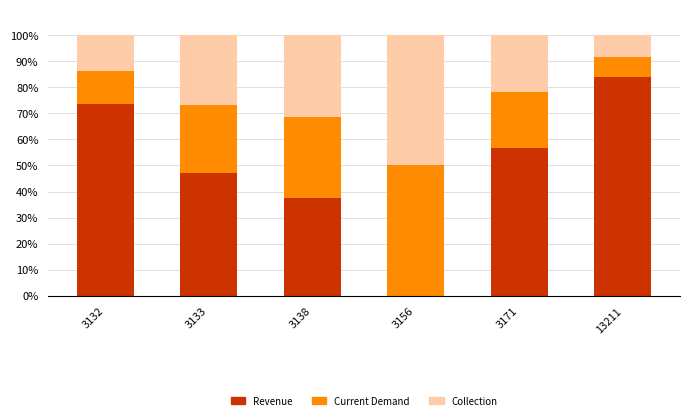

What value does the Revenue series have at 13211?

83.8